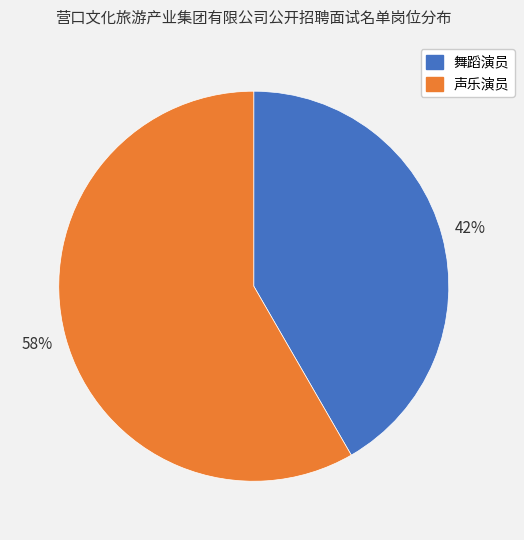

To the nearest percent, what is the combined percentage of 舞蹈演员 and 声乐演员?

100%